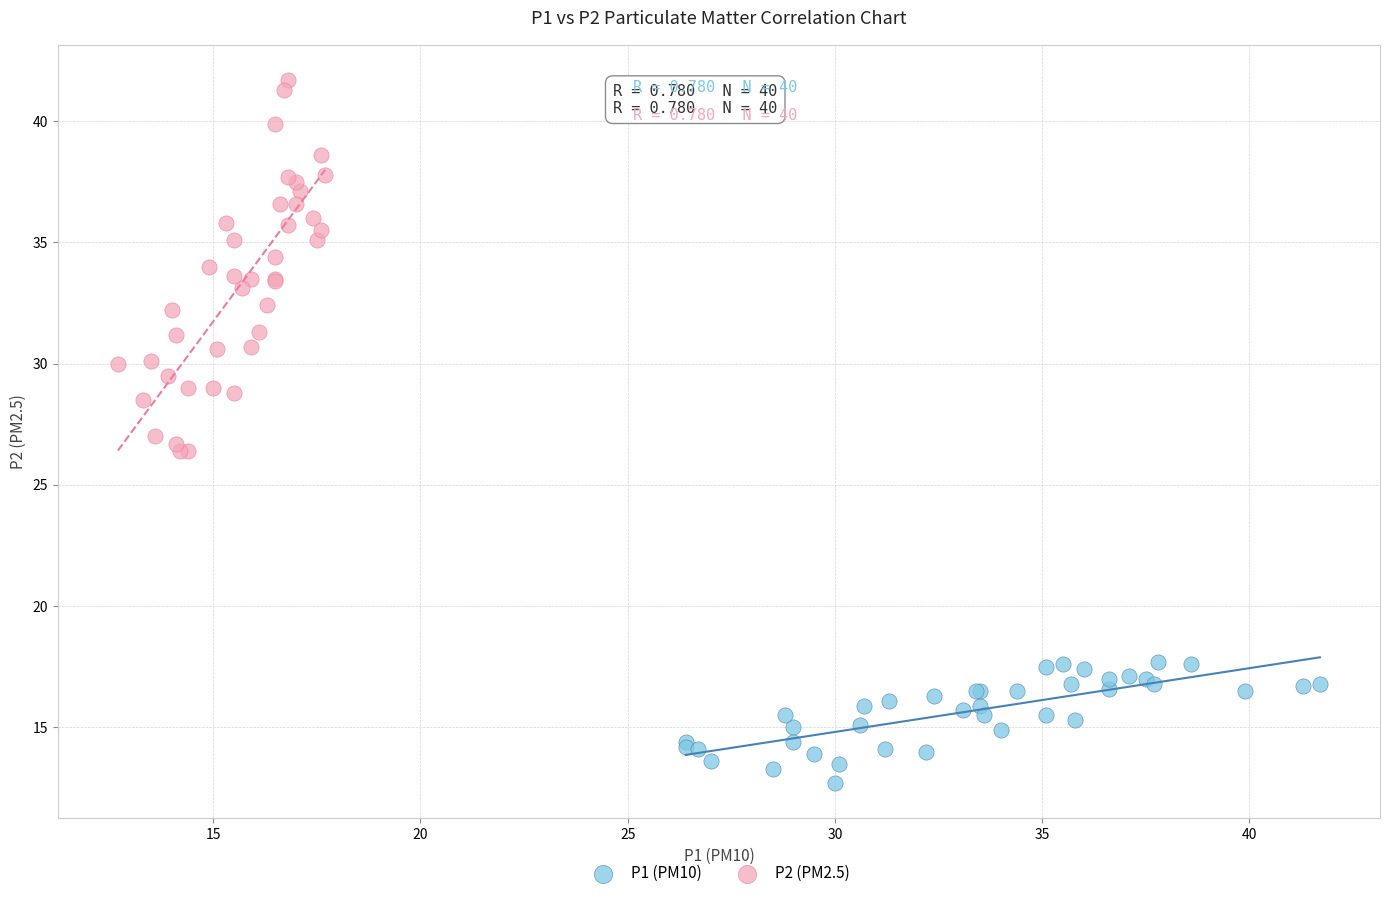

Which series contains the highest Y value?

P2 (PM2.5)